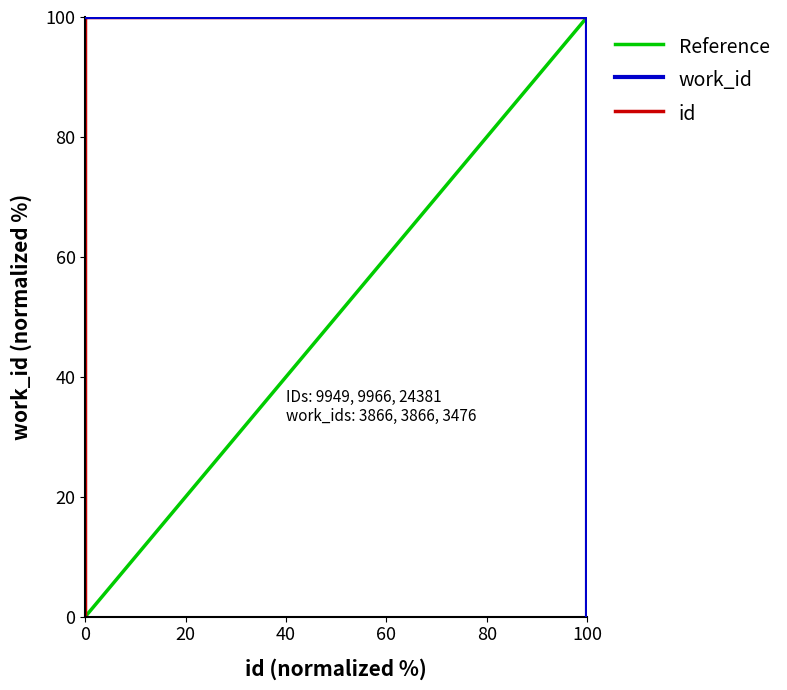

True or false: work_id has a value of 0 at 100.

True